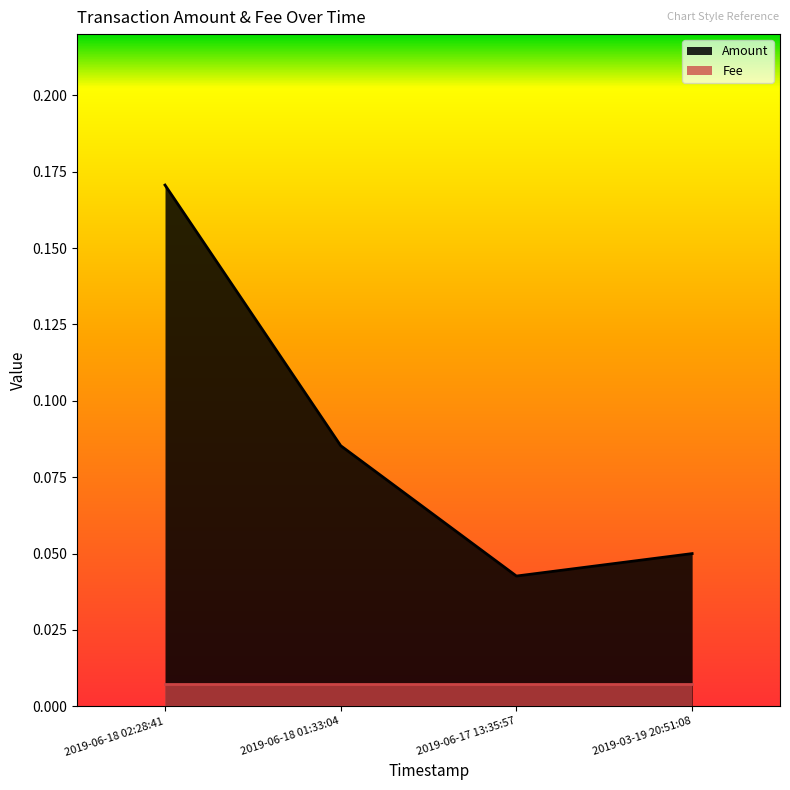

Does the chart display data point markers on the line(s)?

No